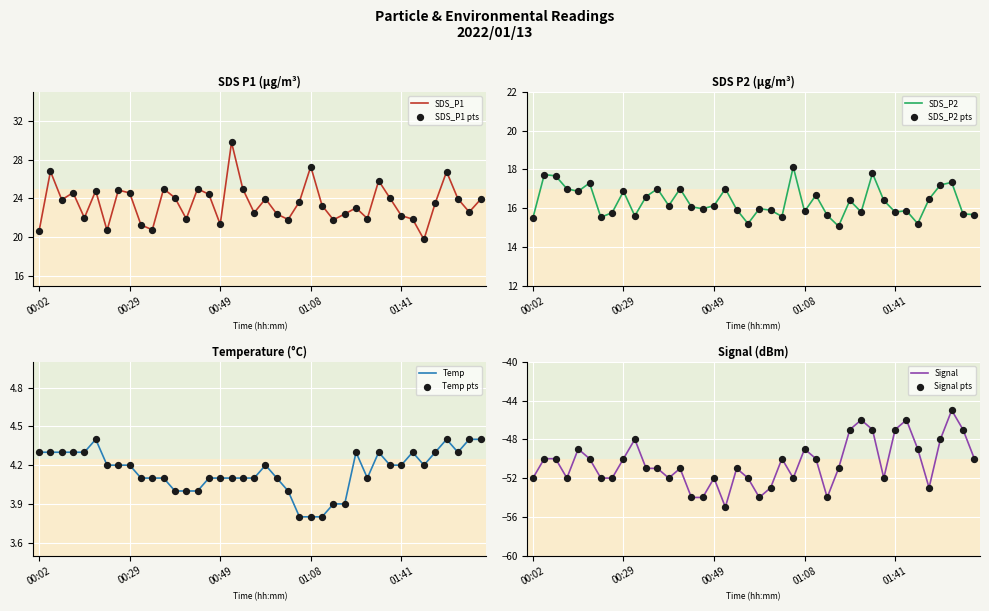

What are all the series names shown in the legend?

SDS_P1, SDS_P2, Temp, Signal